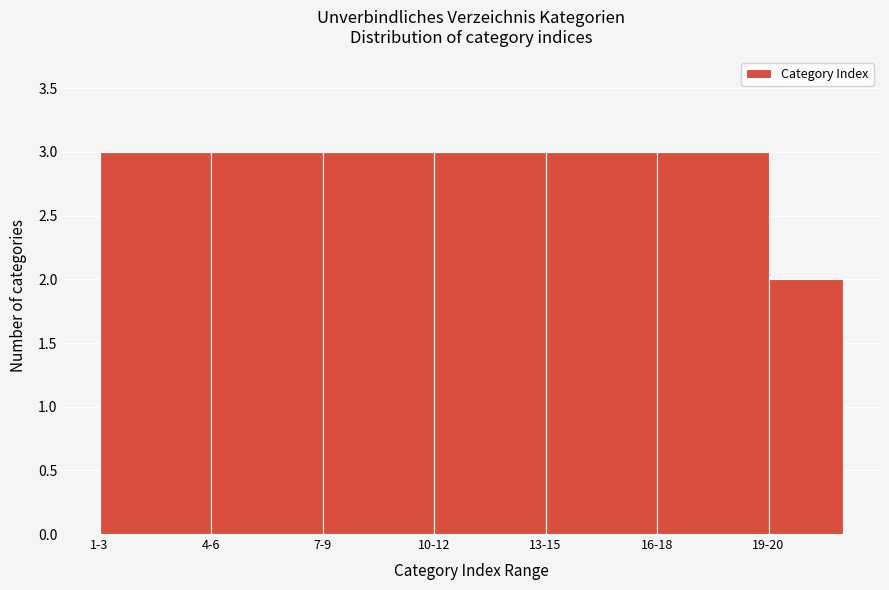

Reading left to right, transcribe all the data shown in this chart.

1-3=3	4-6=3	7-9=3	10-12=3	13-15=3	16-18=3	19-20=2